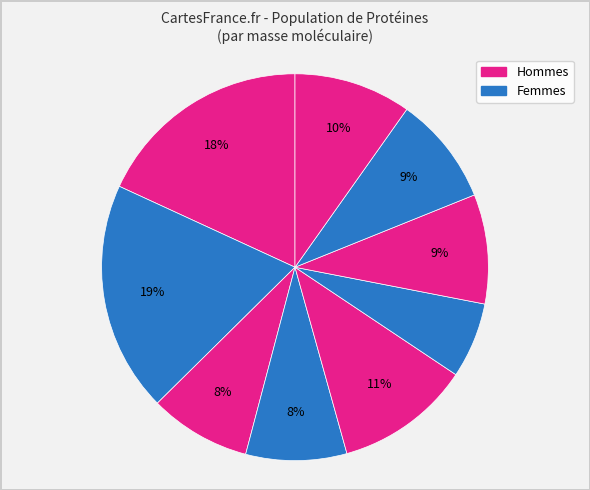

How many segments does this pie chart have?

9